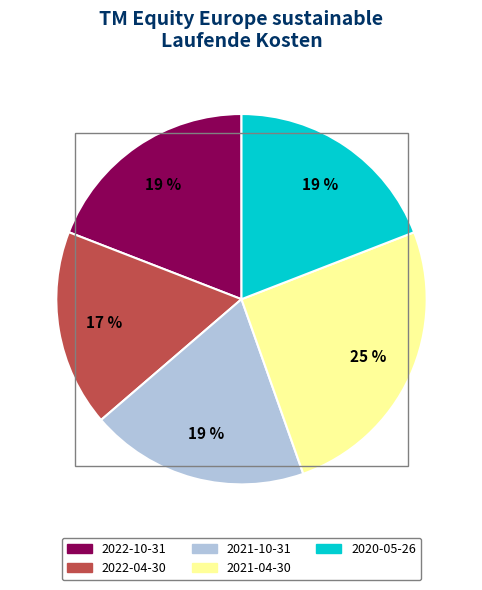

How many slices are in this pie chart?

5